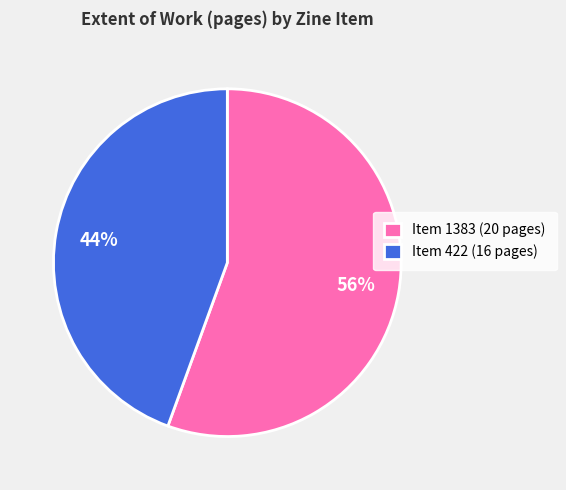

Does Item 422 account for over 50% of the chart?

No